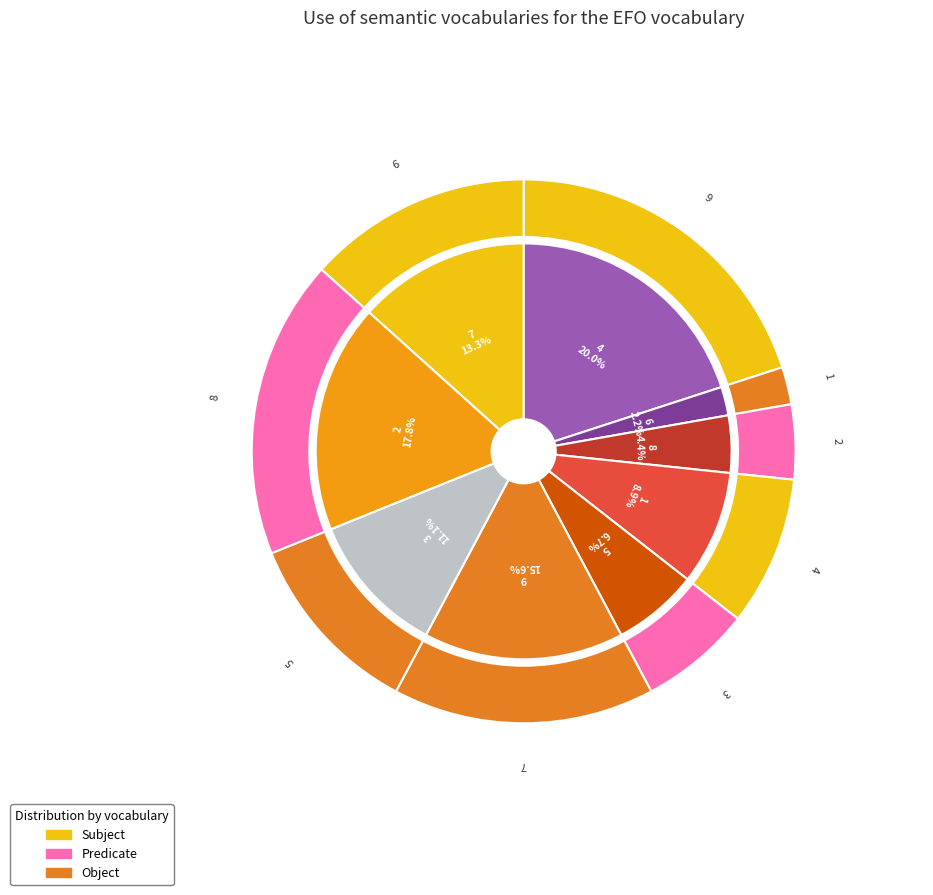

How many segments does this pie chart have?

9